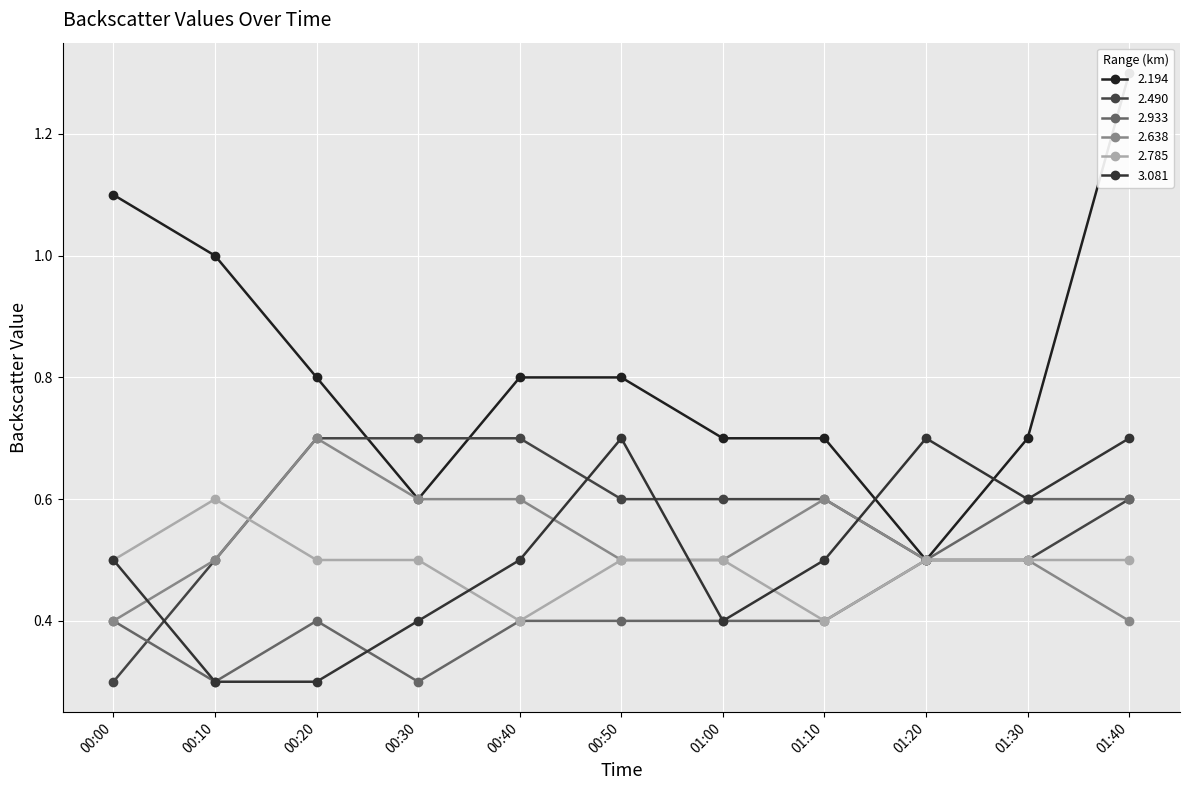

How many lines are shown in the chart?

6